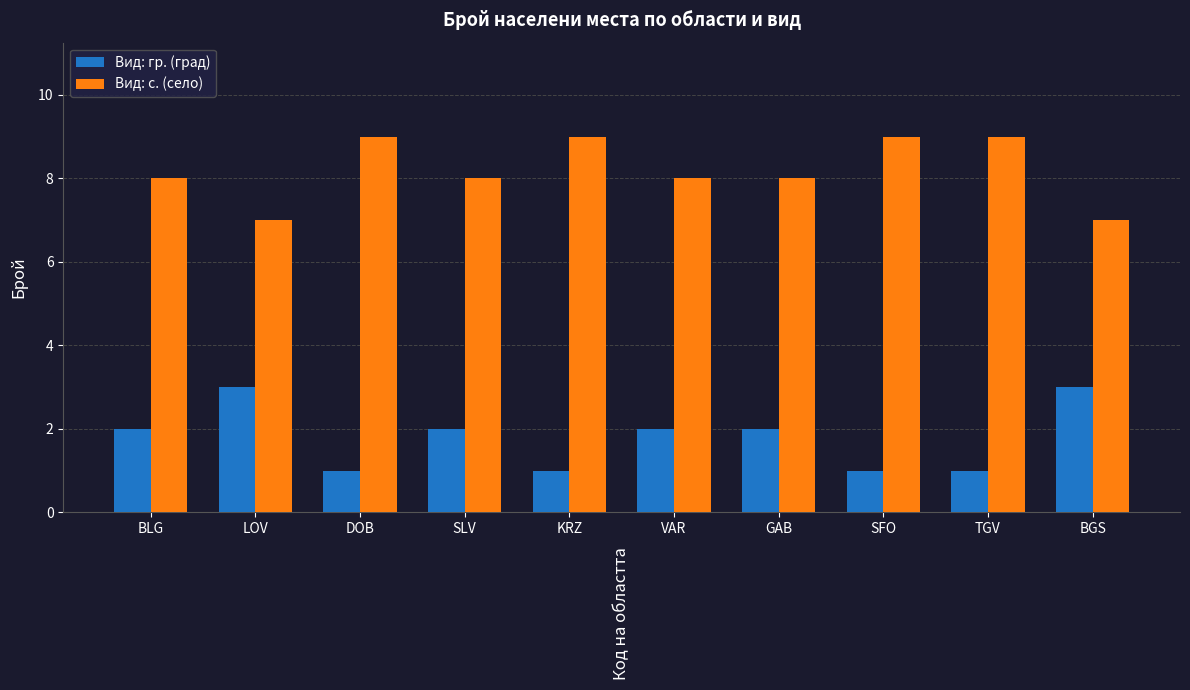

Is the value of Вид: гр. (град) at KRZ greater than the value of Вид: с. (село) at VAR?

No